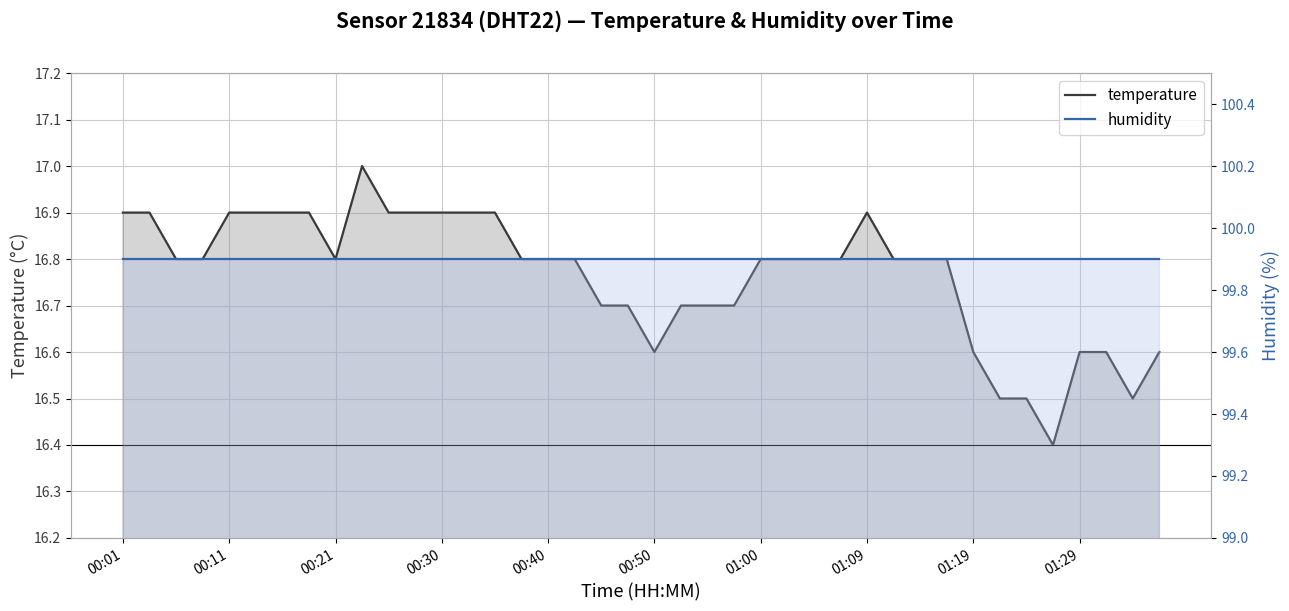

True or false: temperature and humidity intersect in this chart.

False